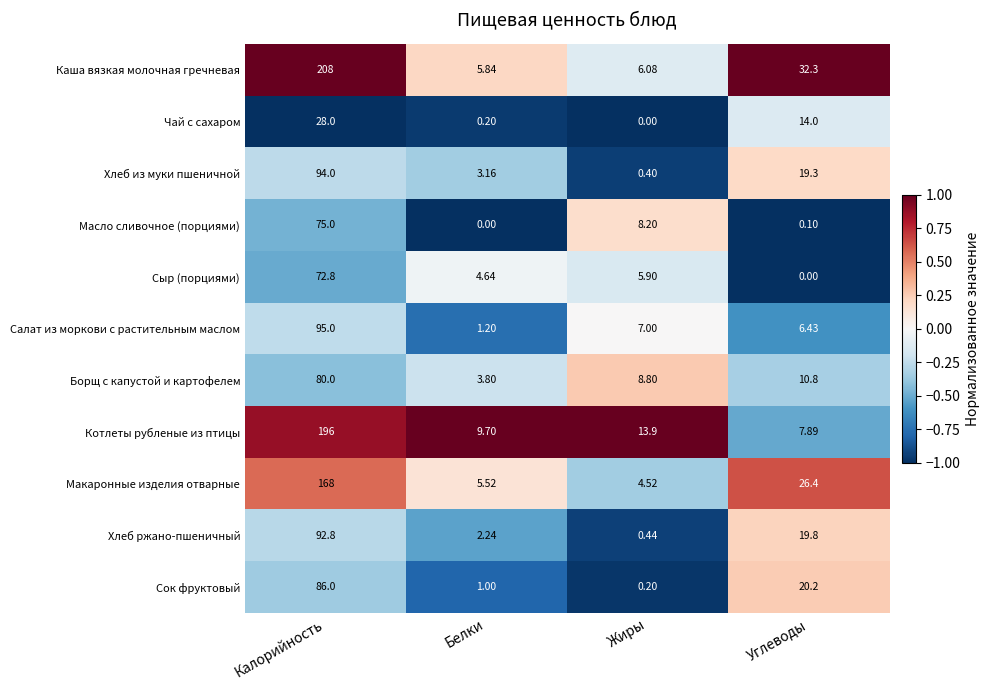

Rank the series at Углеводы from highest to lowest value.

Каша вязкая молочная гречневая, Макаронные изделия отварные, Сок фруктовый, Хлеб ржано-пшеничный, Хлеб из муки пшеничной, Чай с сахаром, Борщ с капустой и картофелем, Котлеты рубленые из птицы, Салат из моркови с растительным маслом, Масло сливочное (порциями), Сыр (порциями)